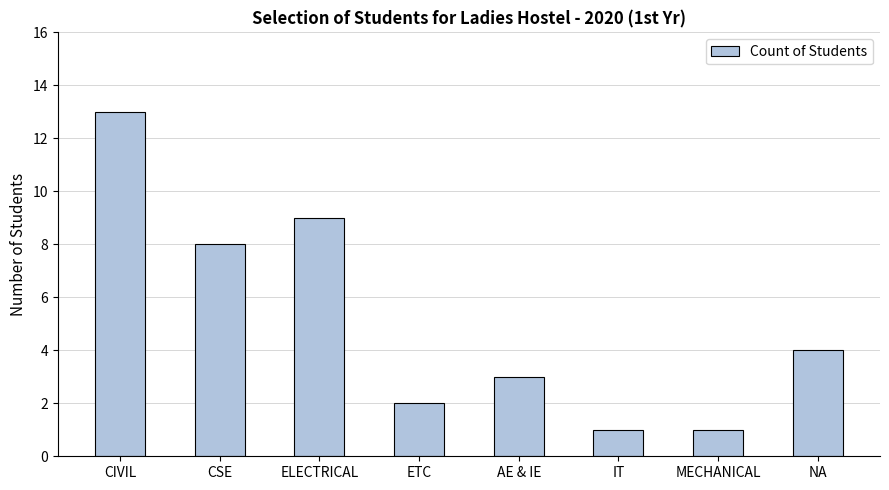

What is the label of the 2nd bar from the left?

CSE